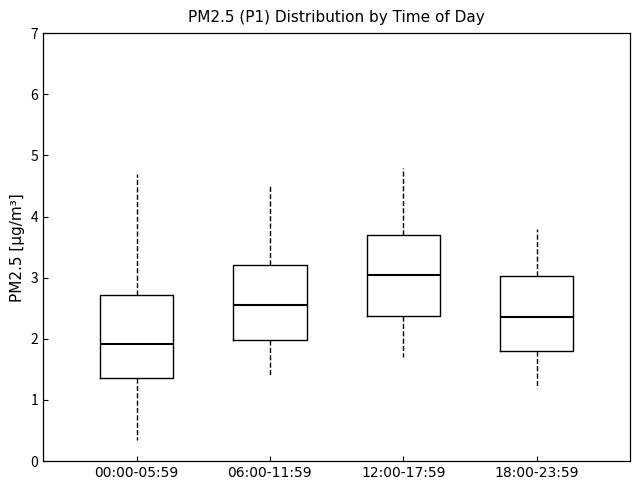

Which box has the lowest median line?

00:00-05:59